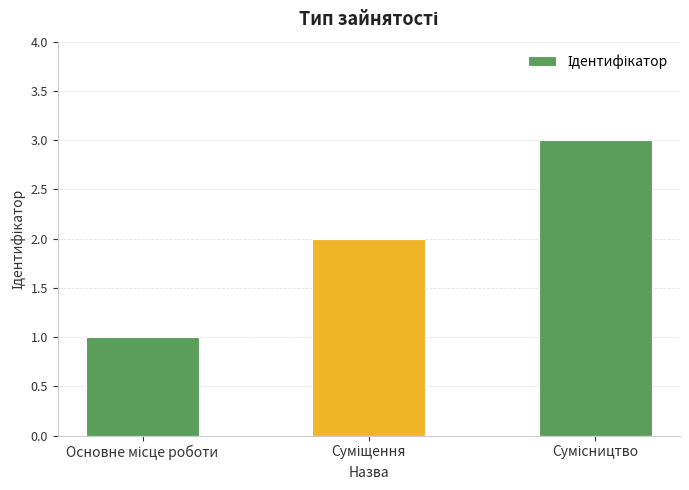

What is the maximum value shown in the chart?

3